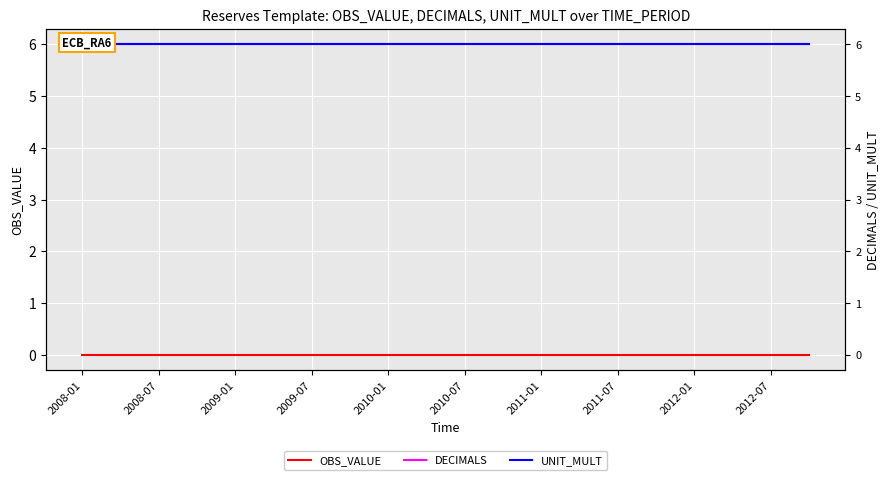

True or false: UNIT_MULT has more than 2 points higher than both neighbors.

False